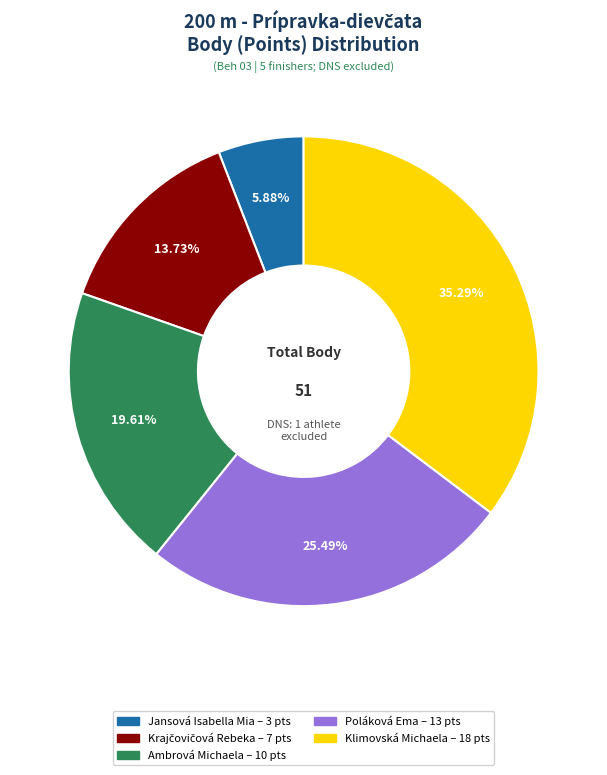

Which category has the biggest portion of the pie?

Klimovská Michaela